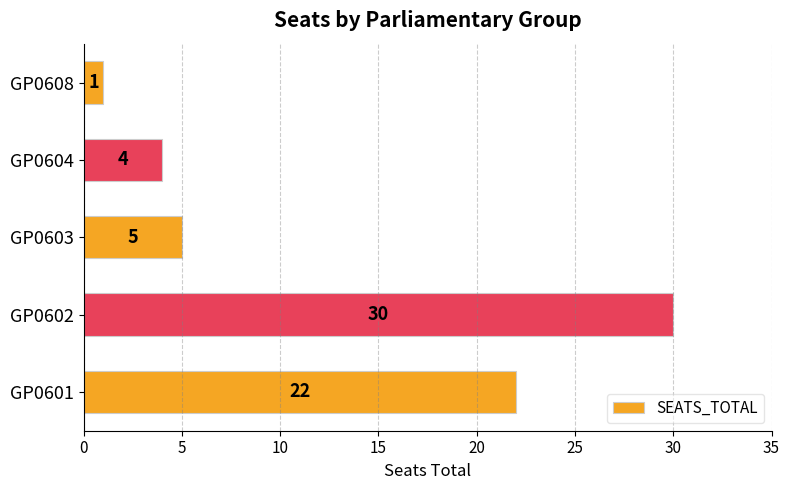

Rank the categories by value from lowest to highest.

GP0608, GP0604, GP0603, GP0601, GP0602